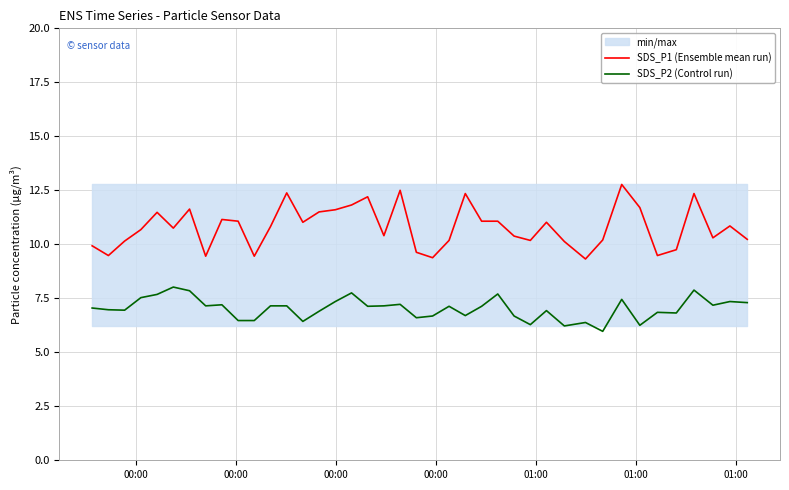

True or false: SDS_P2 (Control run) and SDS_P1 (Ensemble mean run) intersect in this chart.

False